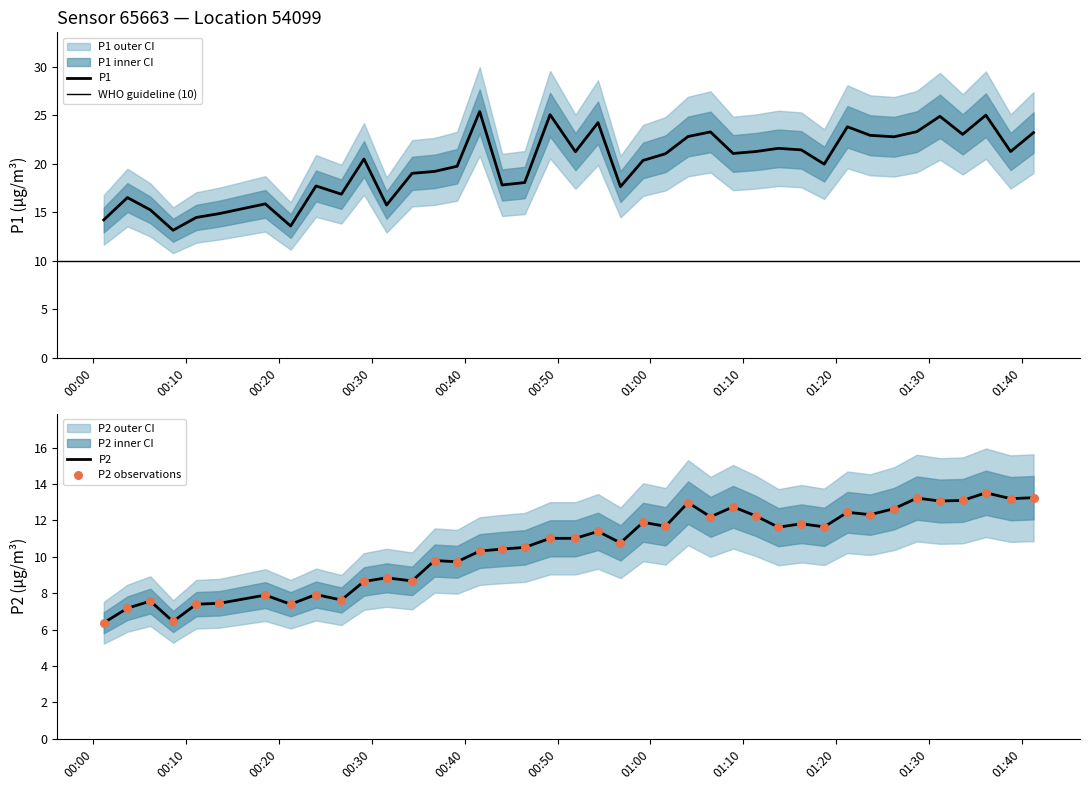

What is the minimum value for P2?

6.4